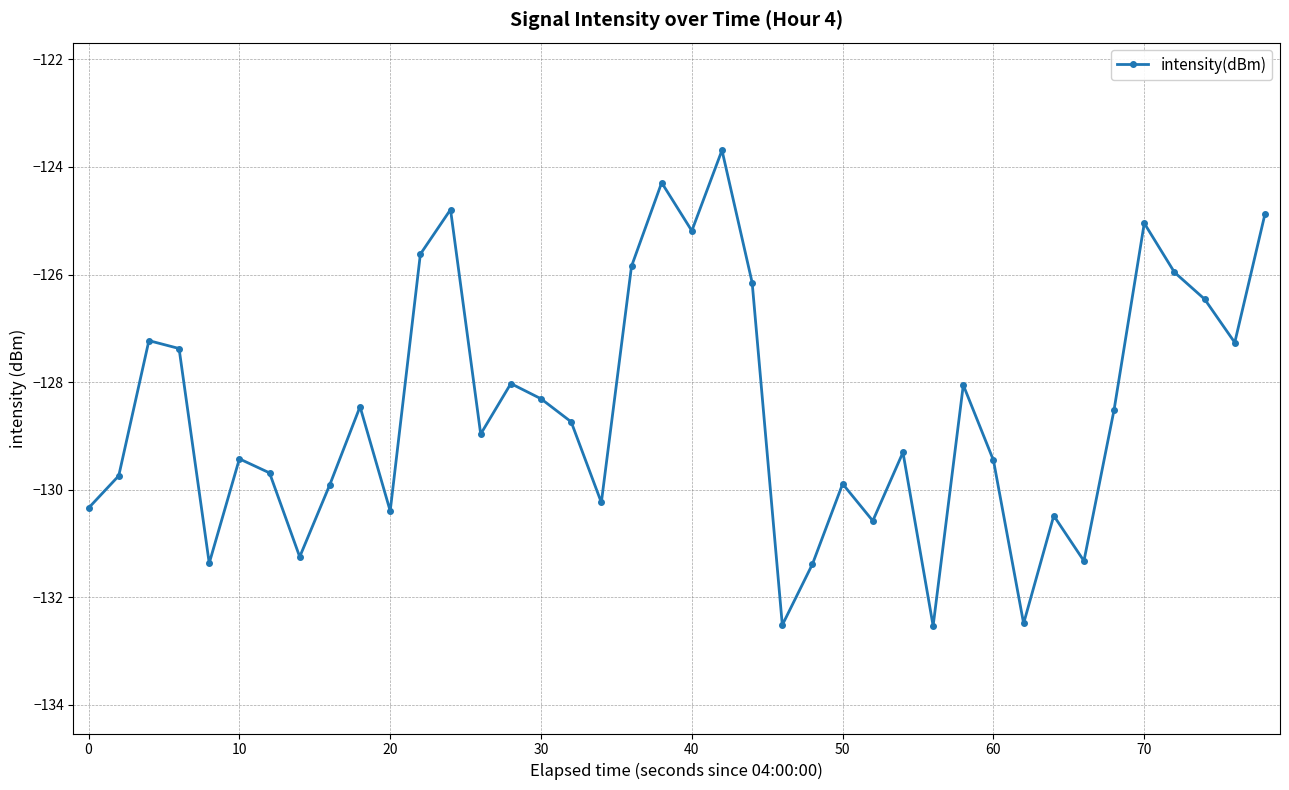

What is the average value?

-128.5